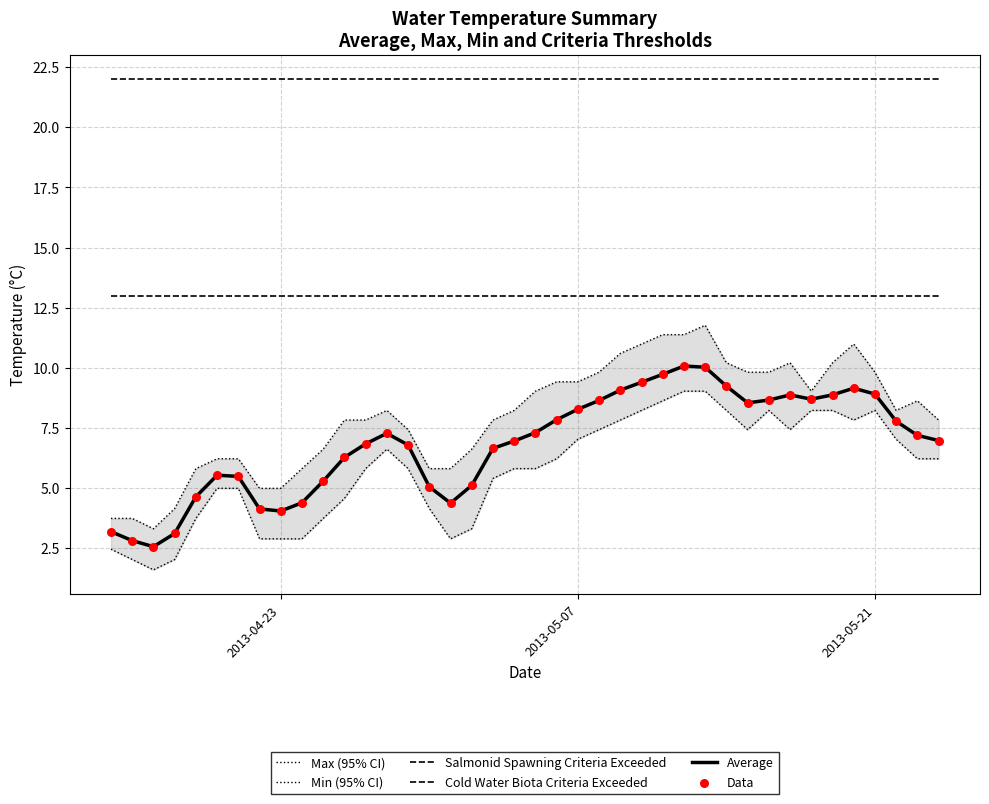

Is the value of Data at 33 greater than the value of Max (95% CI) at 24?

No